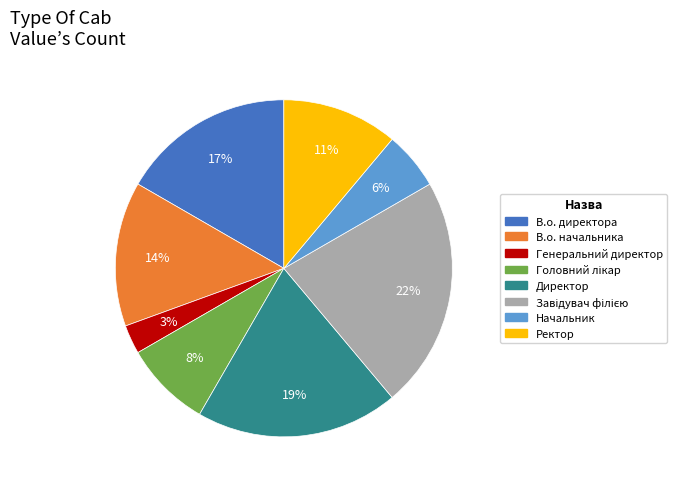

To the nearest percent, what percentage of the pie is В.о. директора?

17%